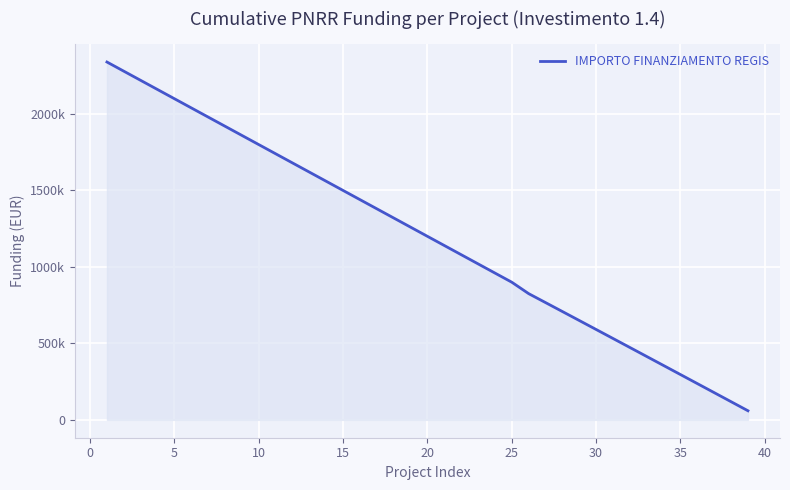

What is the maximum value shown in the chart?

2338674.0